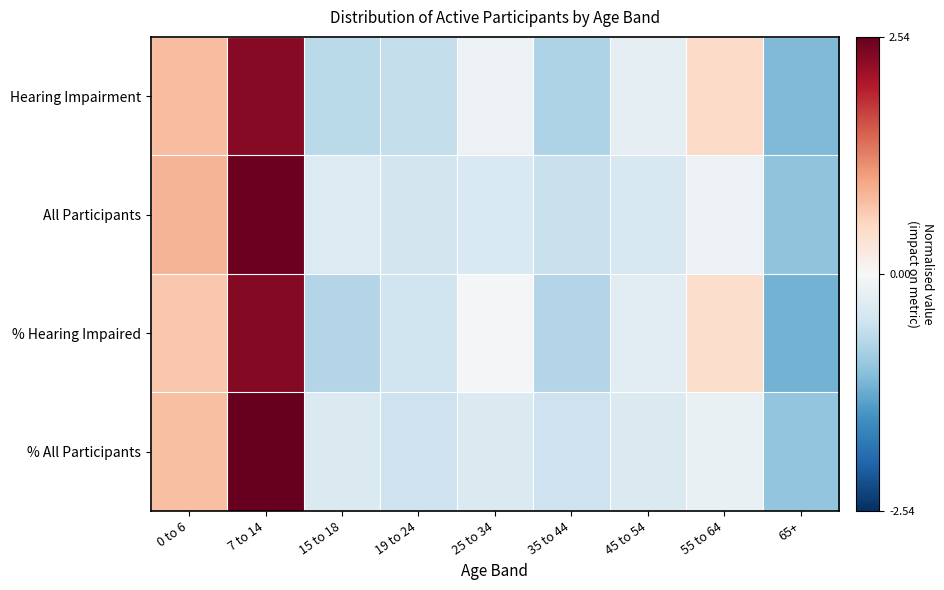

Which series changed the most between 0 to 6 and 7 to 14?

% All Participants